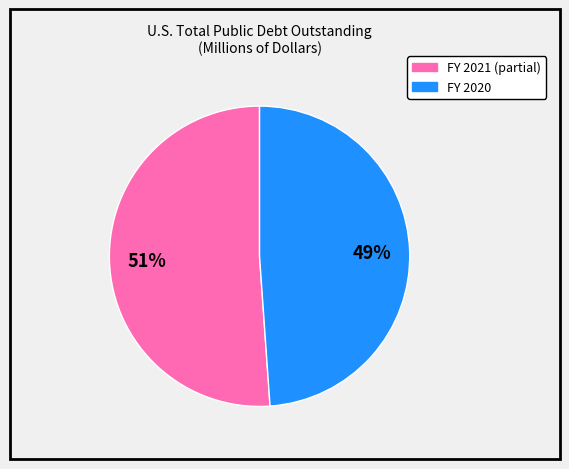

To the nearest percent, what is the average slice percentage?

50%